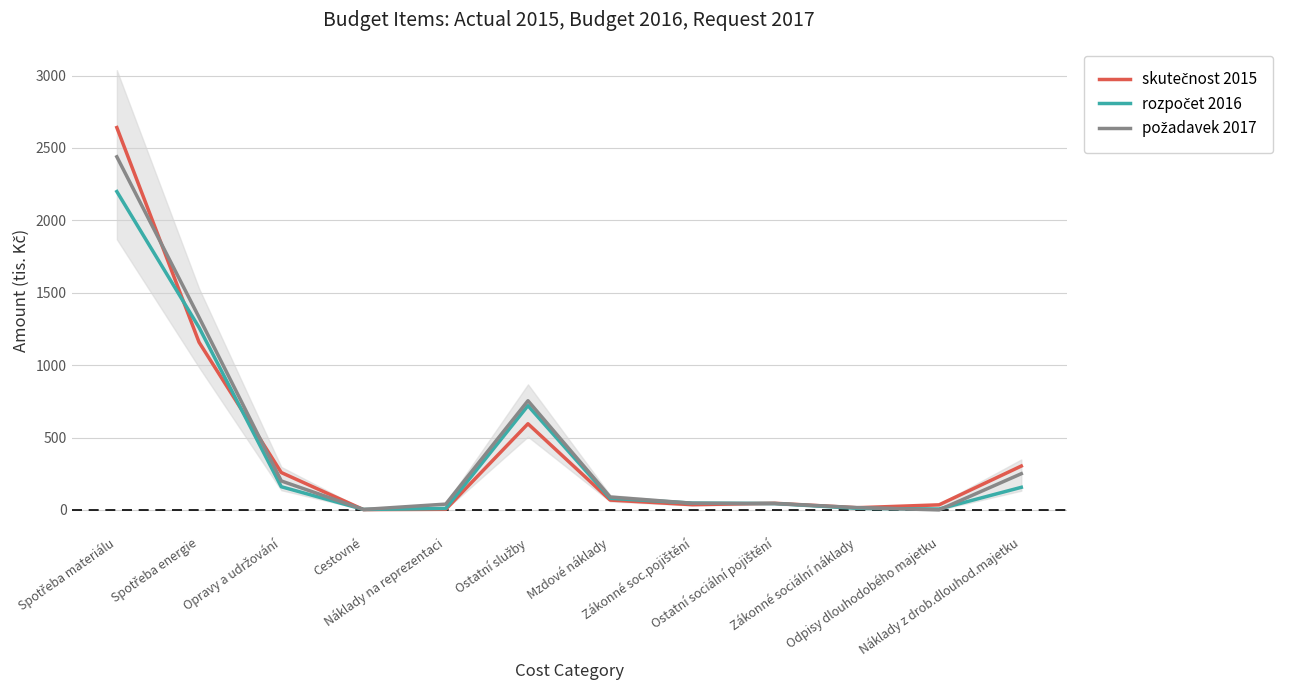

What are all the series names shown in the legend?

skutečnost 2015, rozpočet 2016, požadavek 2017